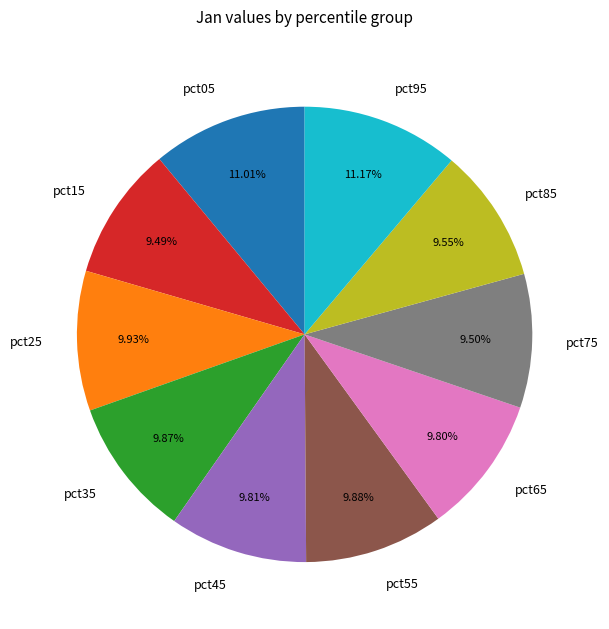

What portion of the pie excludes pct35?

90.1%